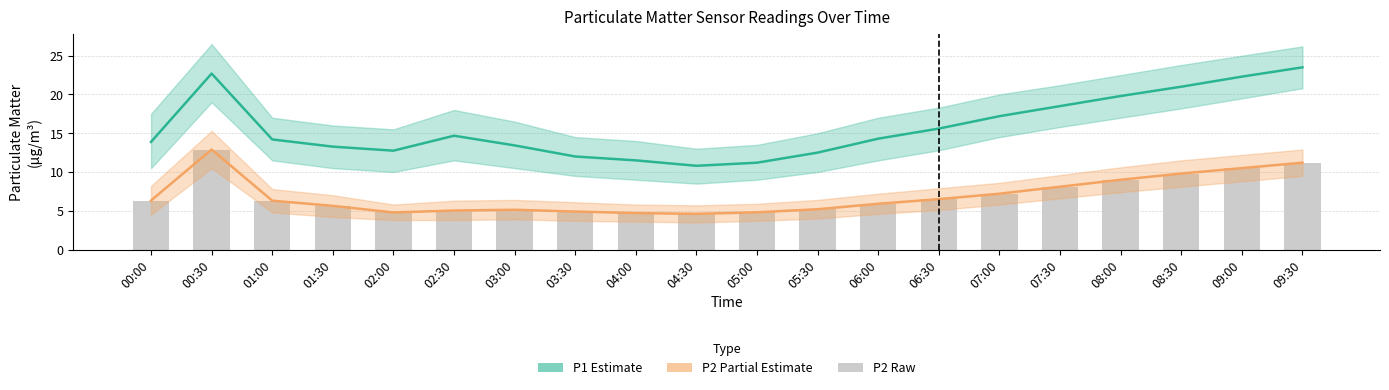

What is the label of the 5th bar from the right?

07:30